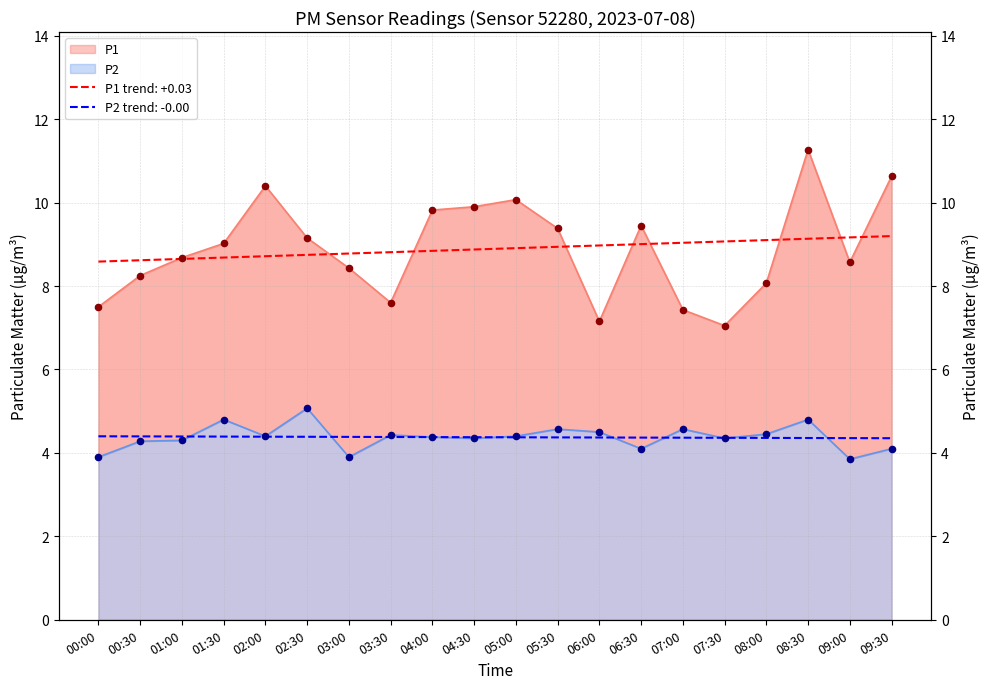

Which series has the largest total across all categories?

P1